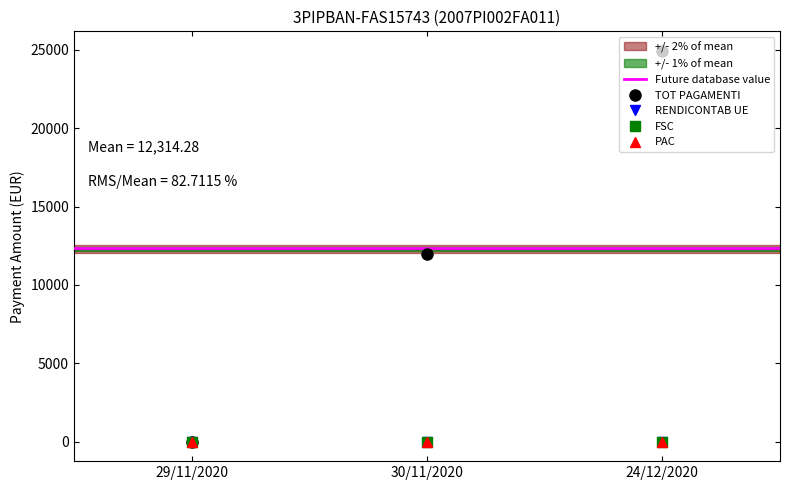

Rank the series by their maximum value, from lowest to highest.

OC_TOT_PAGAMENTI_RENDICONTAB_UE, OC_TOT_PAGAMENTI_FSC, OC_TOT_PAGAMENTI_PAC, TOT_PAGAMENTI